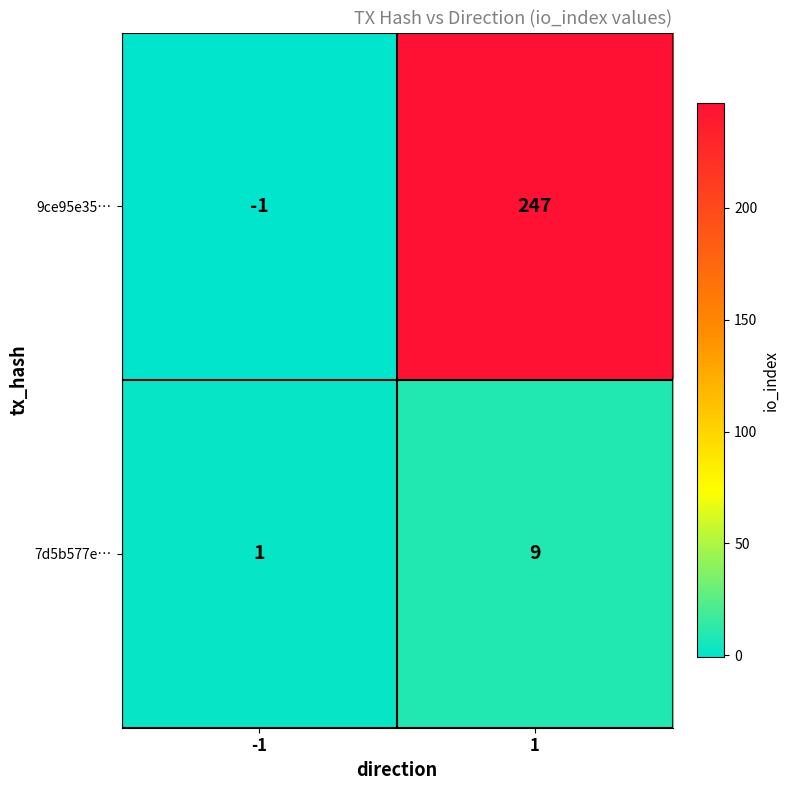

What is the sum of all 7d5b577e… values?

10